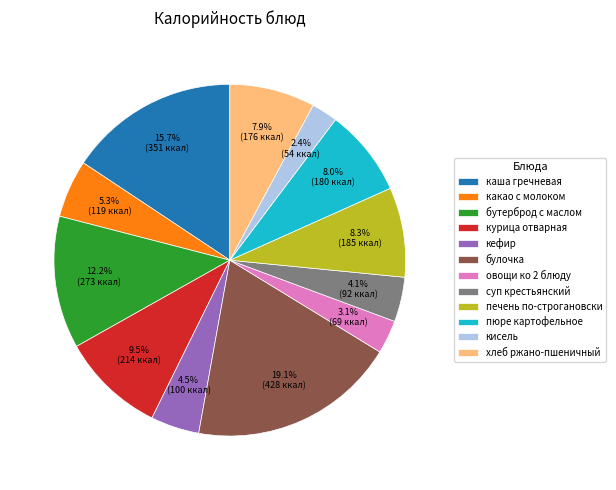

Between хлеб ржано-пшеничный and кефир, which is larger?

хлеб ржано-пшеничный